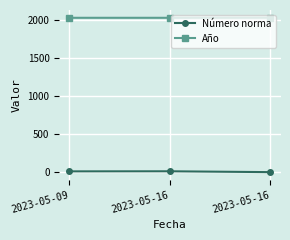

Is it true that Número norma equals 14 at 2023-05-09?

True